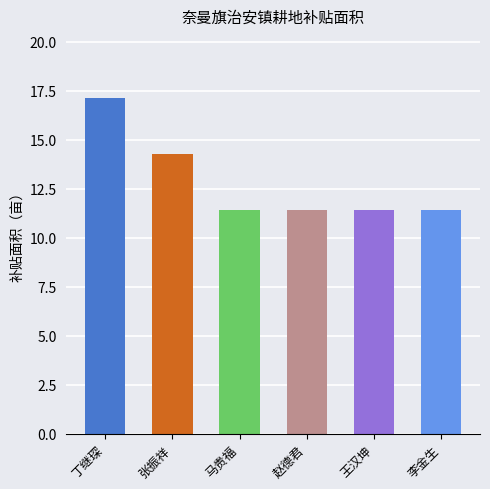

What is the smallest value displayed?

11.4